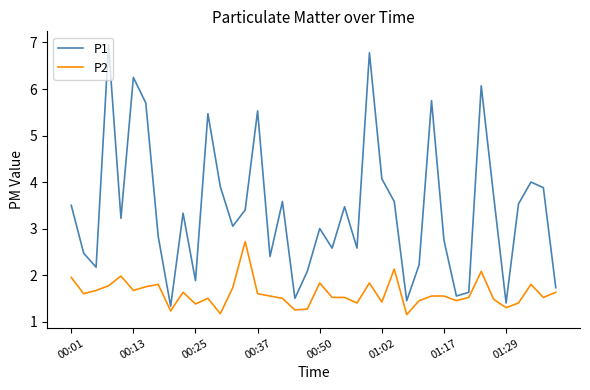

True or false: P1 and P2 intersect in this chart.

False